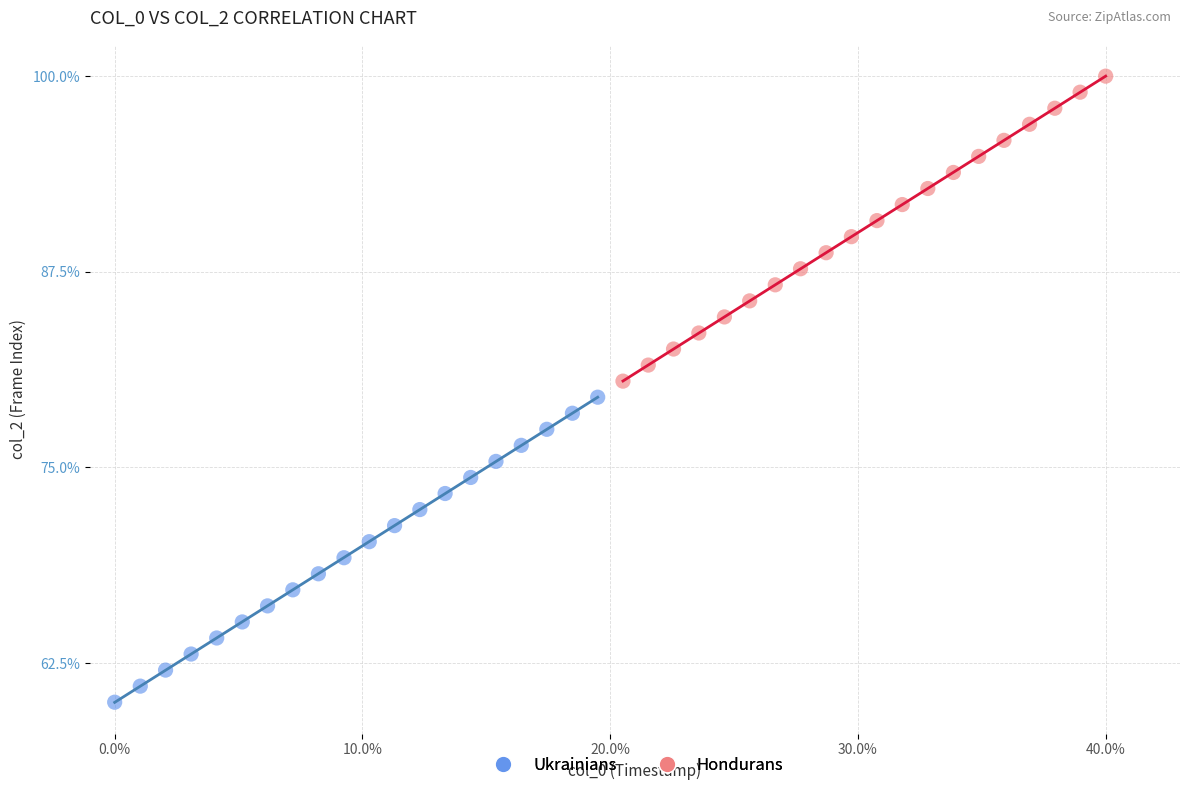

Which series contains the highest Y value?

Hondurans